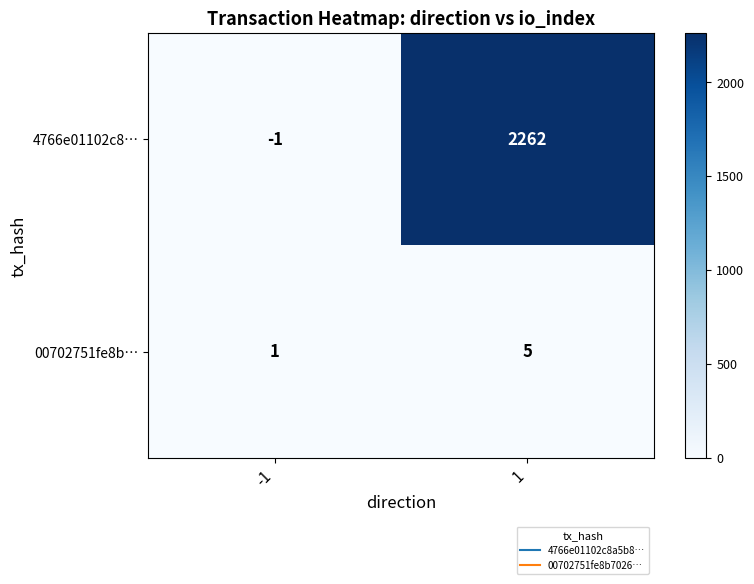

What is the difference between the maximum and minimum values in the 4766e01102c8… series?

2263